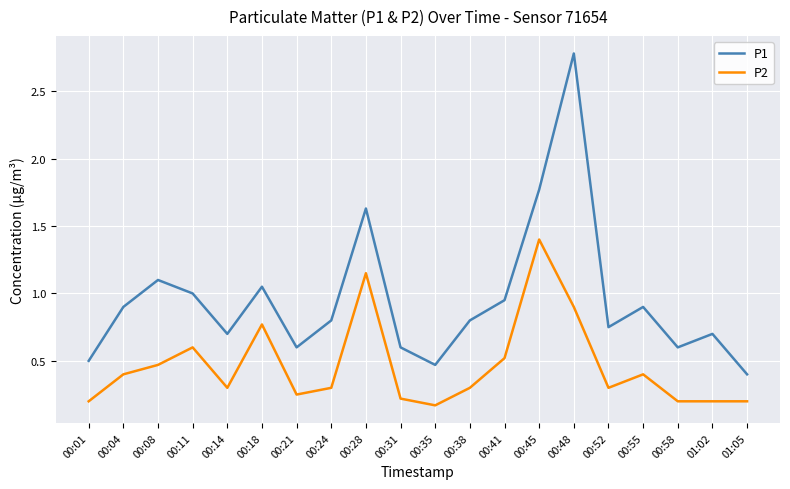

Between 00:31 and 00:41, which series saw the biggest shift?

P1